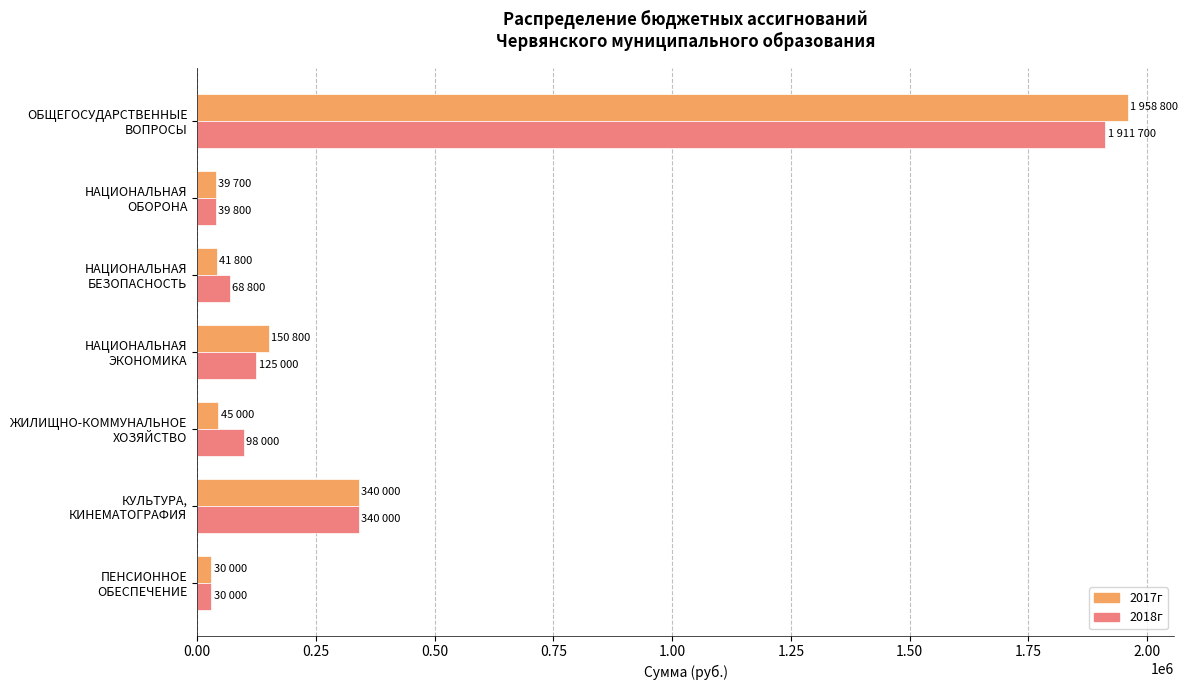

Rank the series by their maximum value, from lowest to highest.

2018г, 2017г